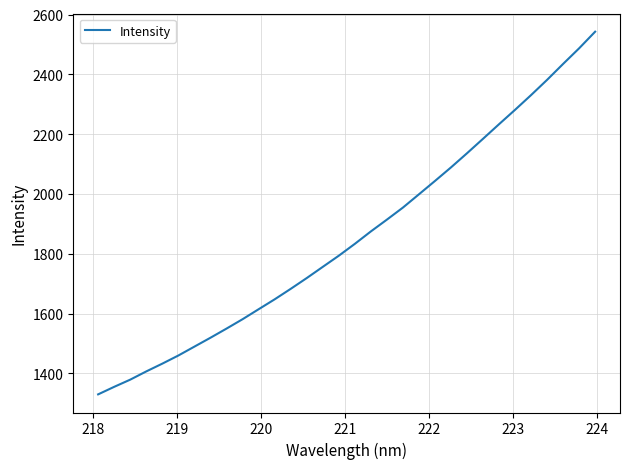

Reading left to right, extract all data points from this chart.

1330.1	1355.3	1379.3	1406.9	1432.9	1460.1	1489.8	1519.5	1550.0	1581.4	1614.7	1647.9	1682.9	1719.0	1756.4	1793.7	1833.3	1874.9	1914.3	1954.6	1999.1	2043.7	2089.0	2136.3	2184.7	2233.5	2281.6	2330.9	2381.8	2435.1	2487.3	2542.8